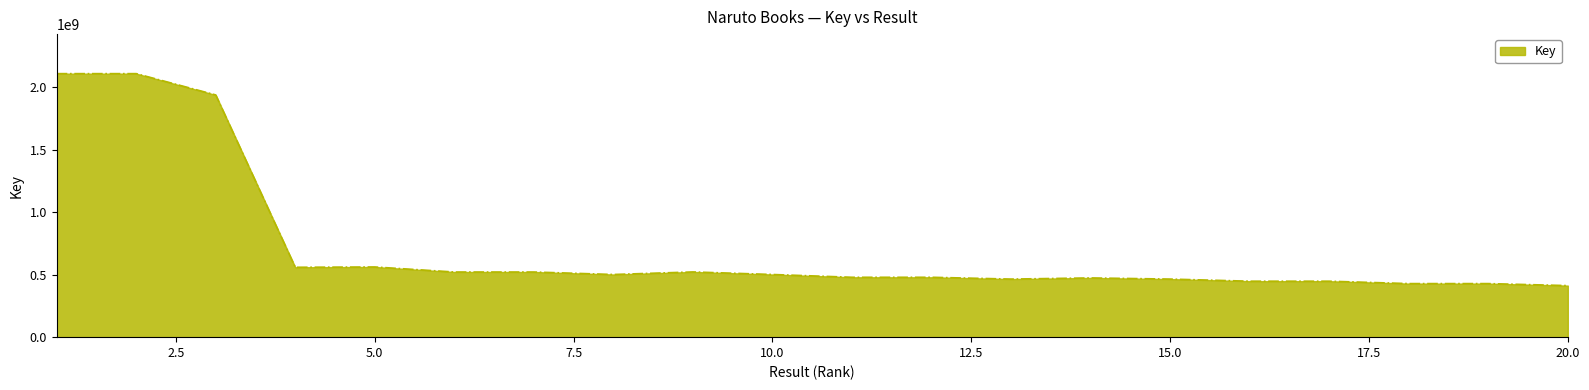

Does the chart display data point markers on the line(s)?

No